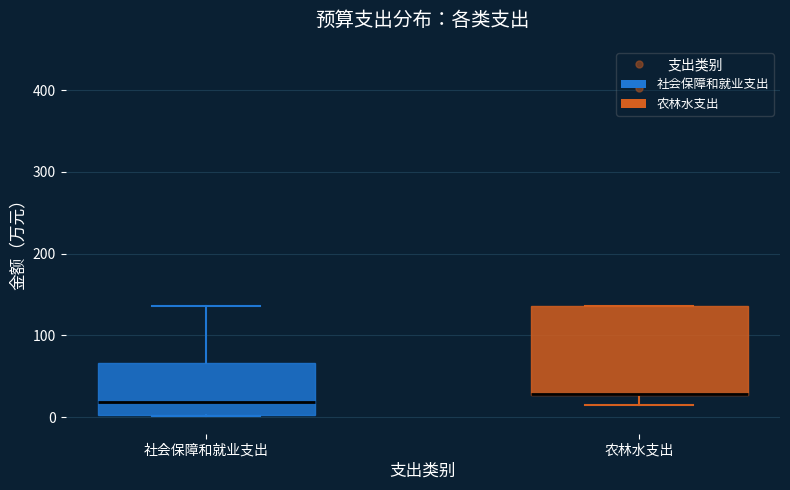

Where is the upper edge of the box for 社会保障和就业支出 on the y-axis? The values are not printed on the chart, so give them approximately, as read against the axis.

70